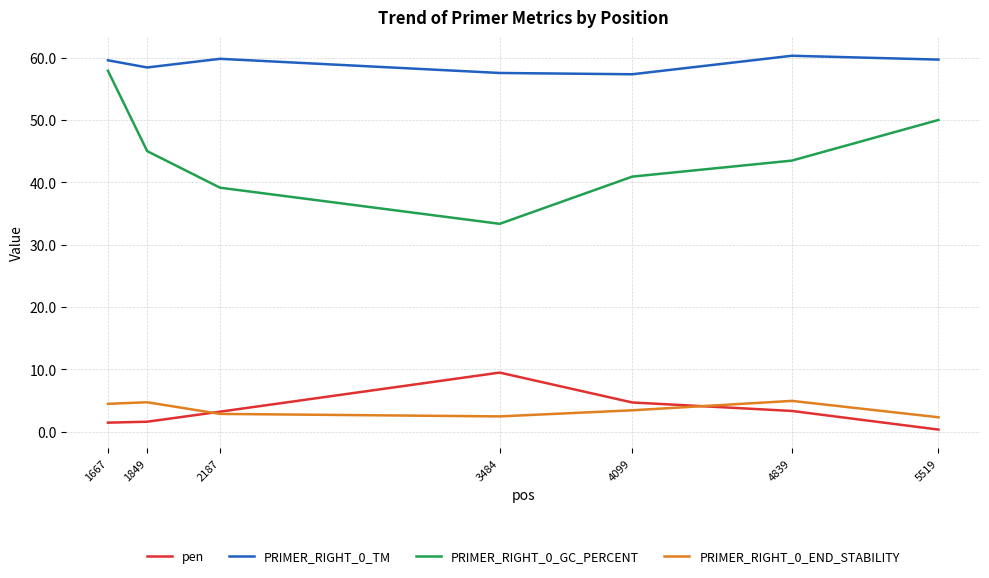

Is it true that PRIMER_RIGHT_0_END_STABILITY equals 4.9 at 4839?

True